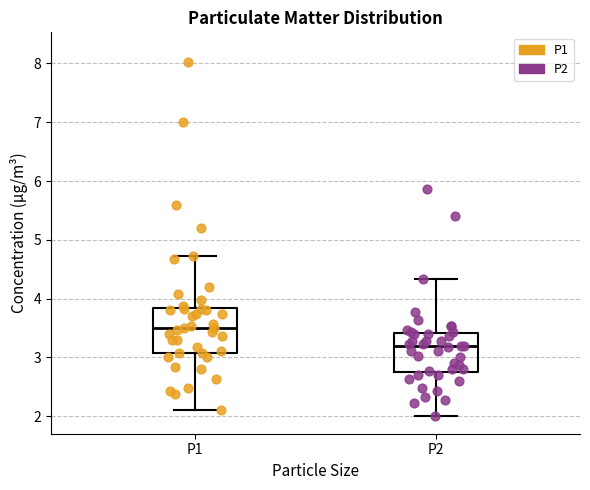

Reading left to right, transcribe this box plot: for each box, give where its median line is, the range the box spans, and where its two whiskers end, as read against the y-axis. The values are not printed on the chart, so give them approximately, as read against the axis.

P1: median 3.5, box 3.1 to 3.8, whiskers 2.1 to 4.7
P2: median 3.2, box 2.8 to 3.4, whiskers 2.0 to 4.3